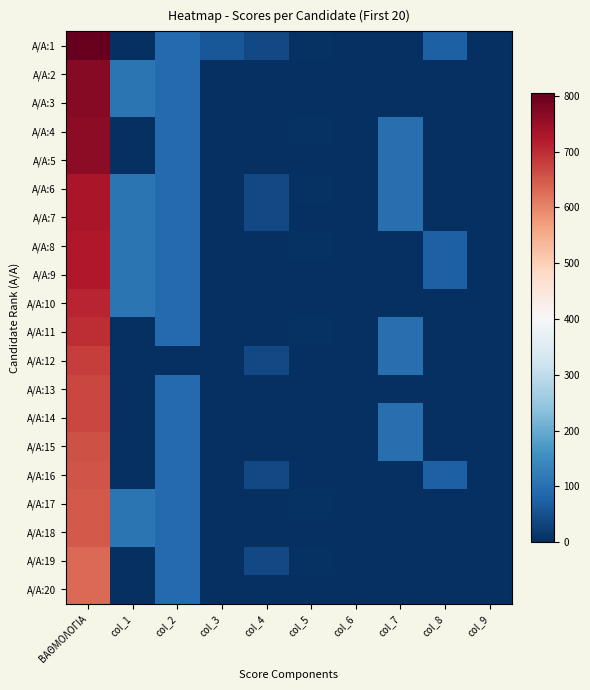

At which category does the chart reach its minimum across all series?

col_1